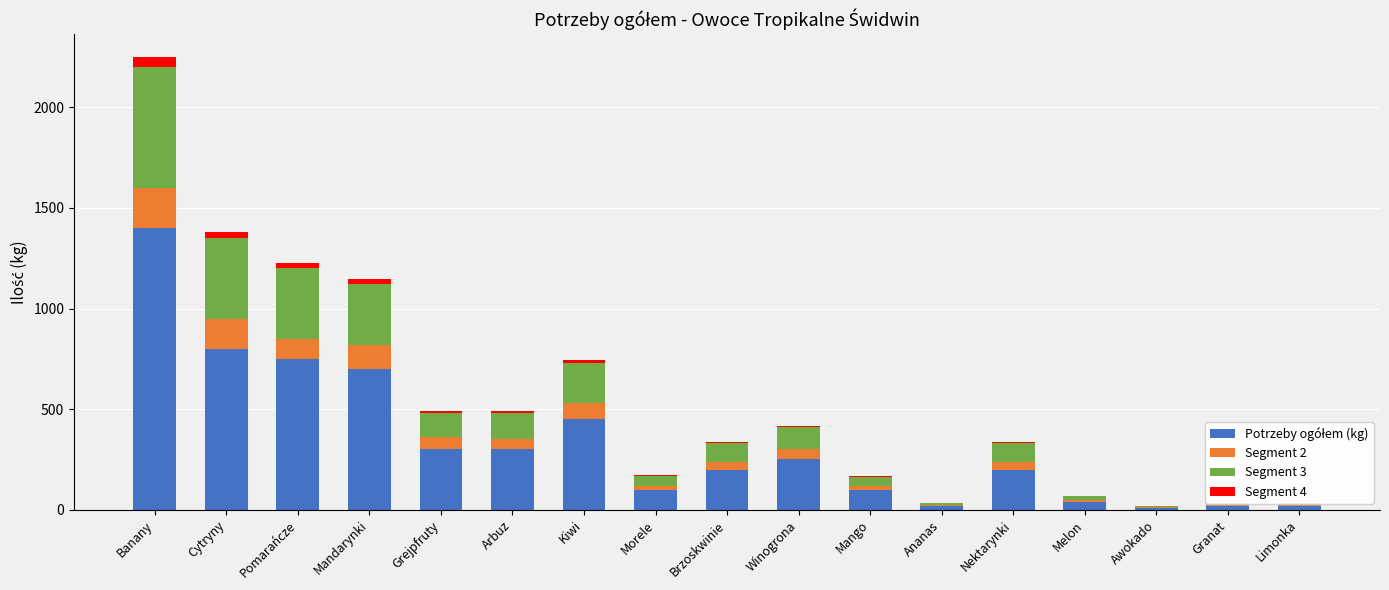

What is the difference between the second highest and second lowest values in the Potrzeby ogółem (kg) series?

780